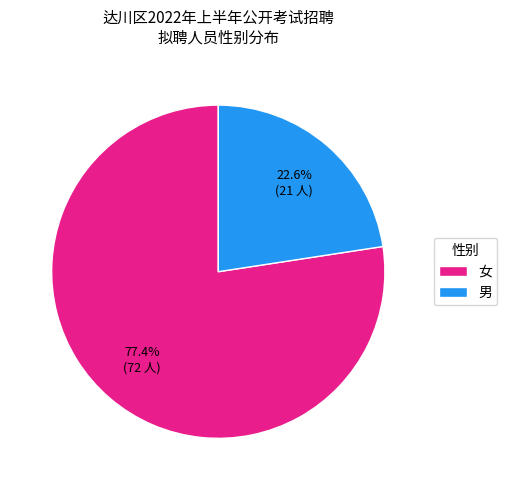

To the nearest percent, what is the difference between the largest and smallest slice percentages?

55%